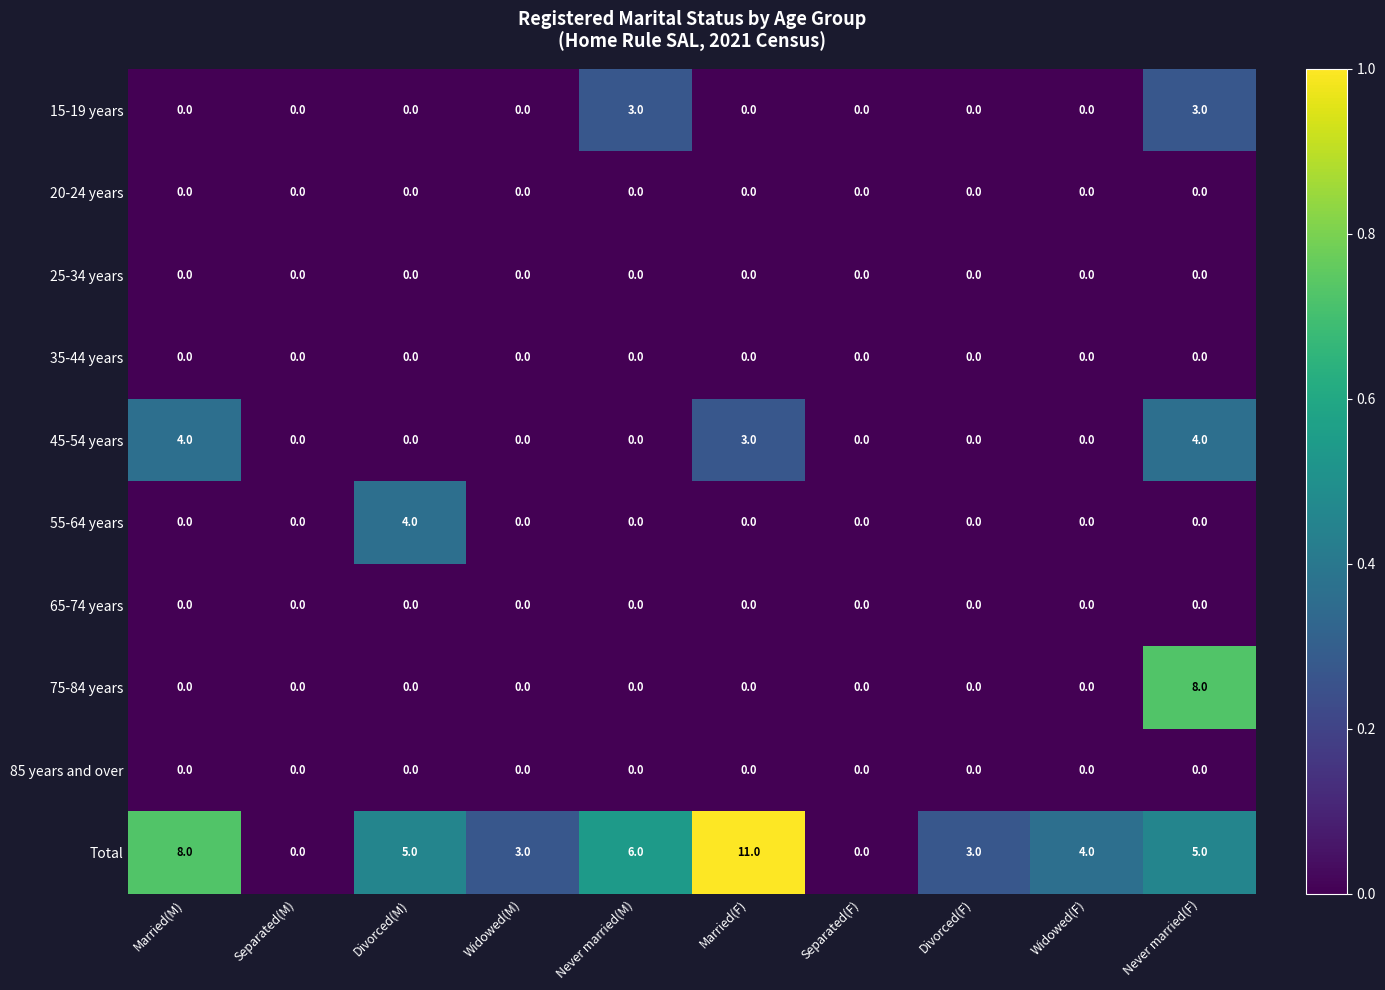

What is the difference between the maximum and minimum values in the 15-19 years series?

3